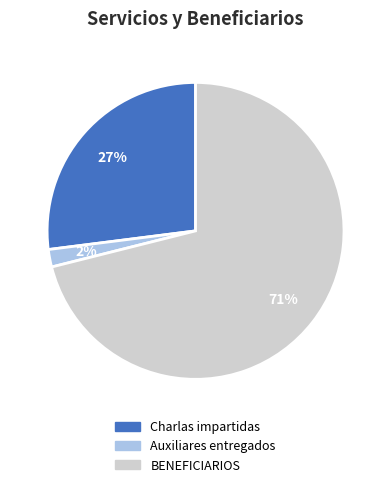

Which has a higher value, Charlas impartidas or BENEFICIARIOS?

BENEFICIARIOS